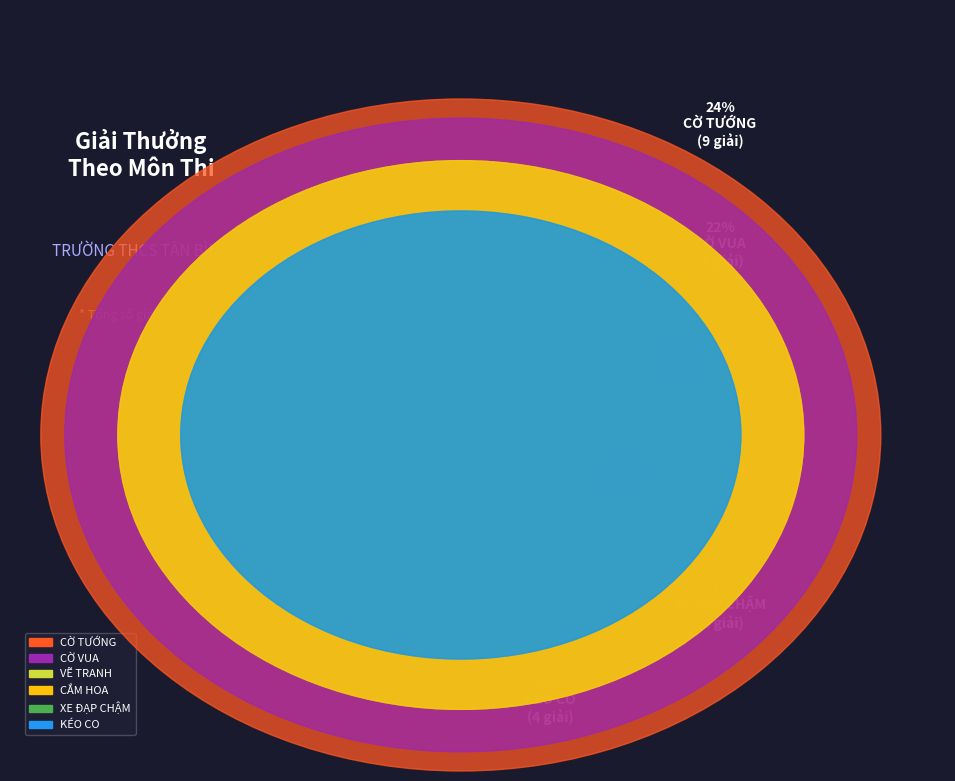

Is there a majority slice in this chart?

No